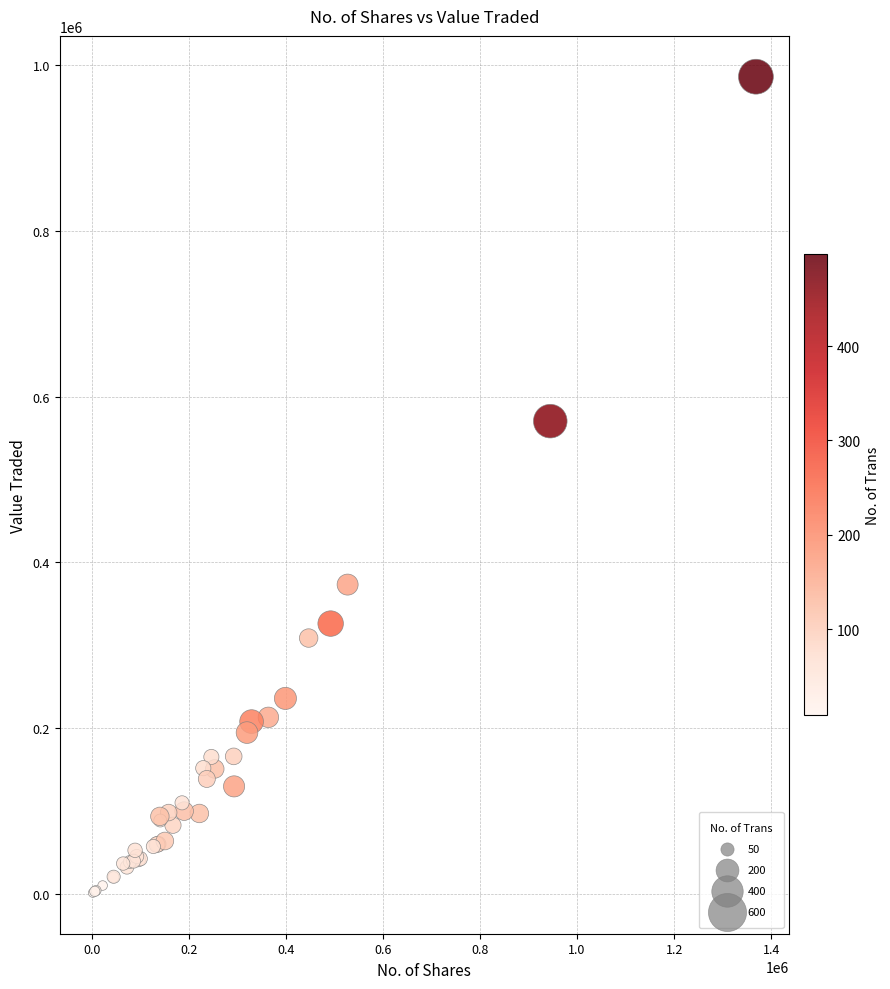

What Y value in the scatter plot is closest to 493499?

570352